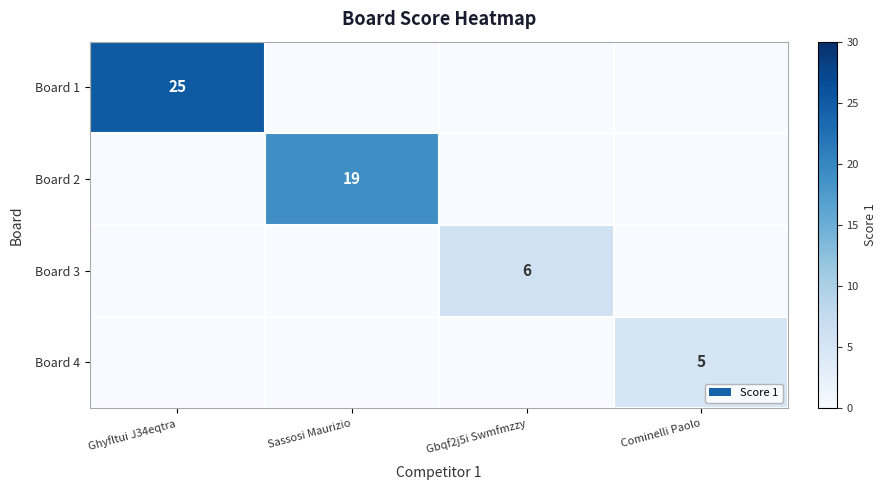

True or false: Board 4 has a value of 5 at Cominelli Paolo.

True